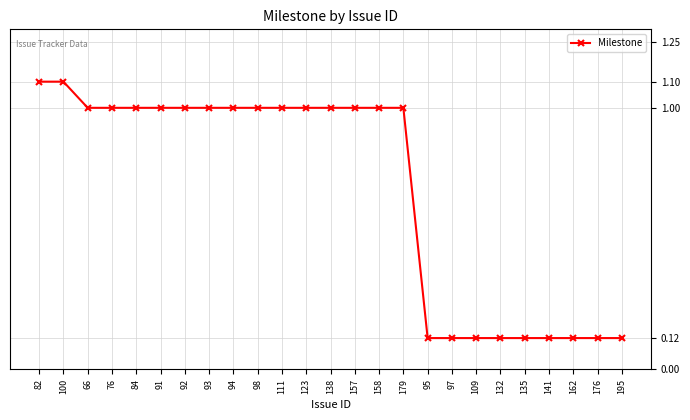

Is this an area chart (filled region under the line)?

No